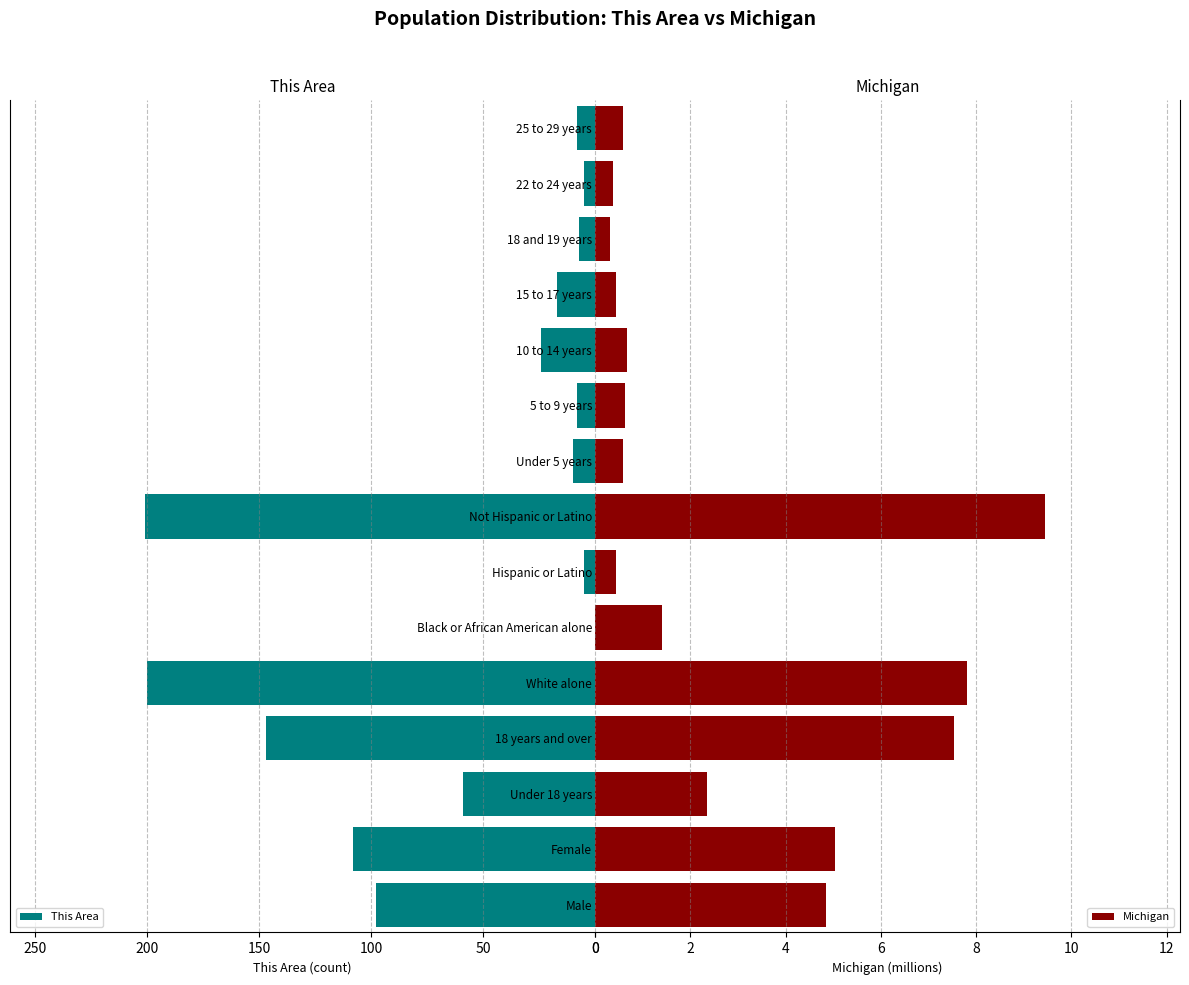

Are the bars horizontal?

Yes